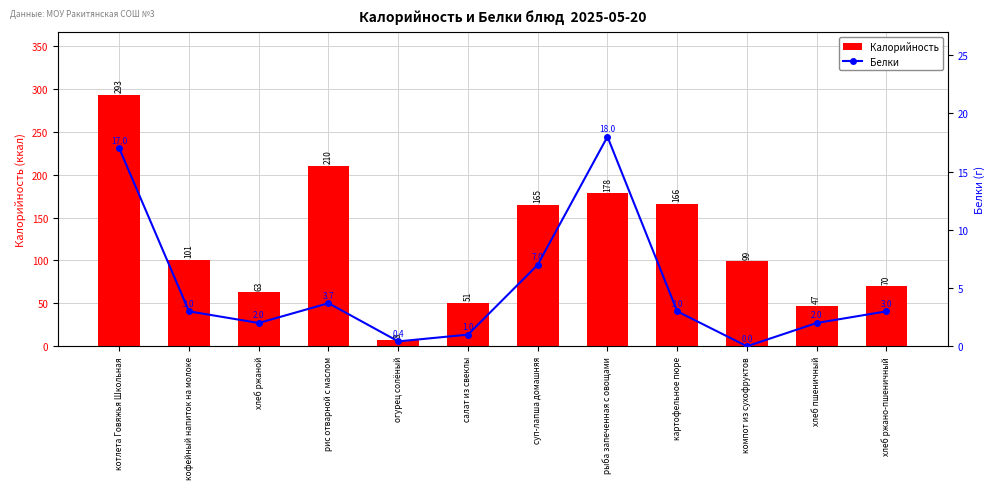

How many positive values does the Белки series have?

11